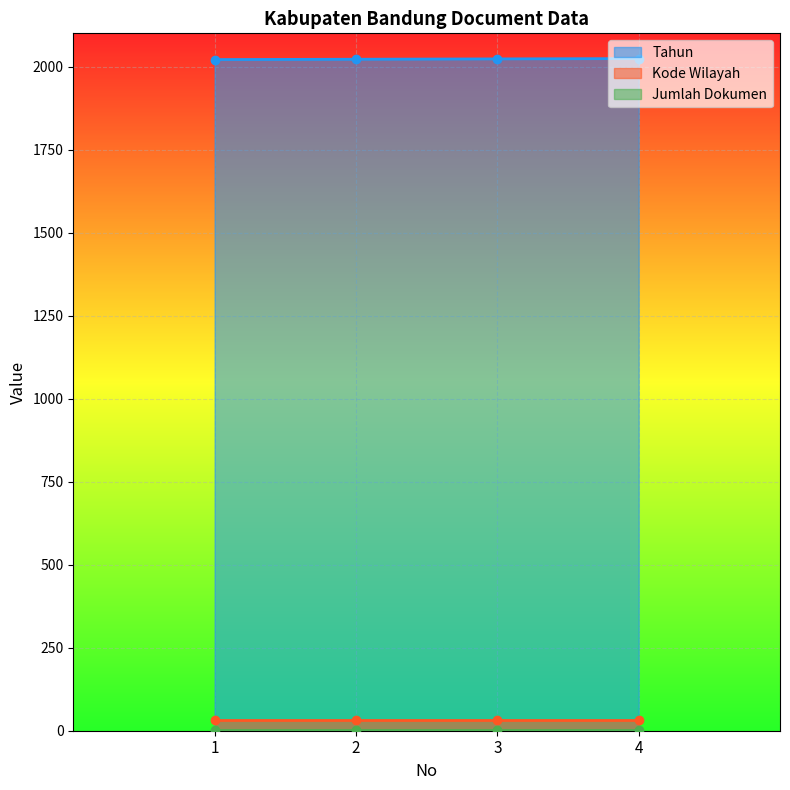

List the series in order of their peak value, lowest first.

Jumlah Dokumen, Kode Wilayah, Tahun